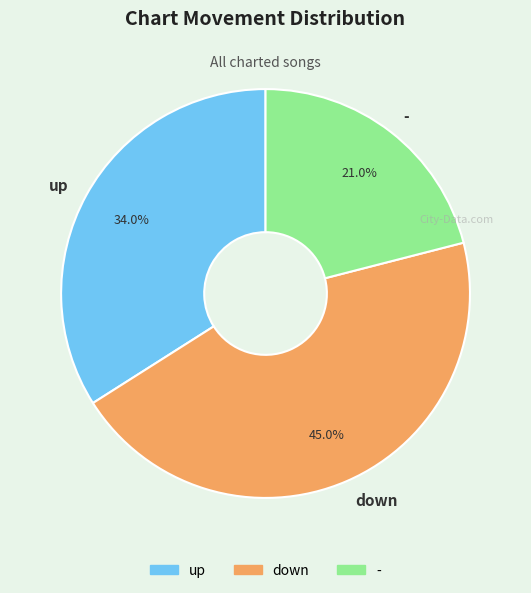

The - slice represents 21% of the pie. True or false?

True